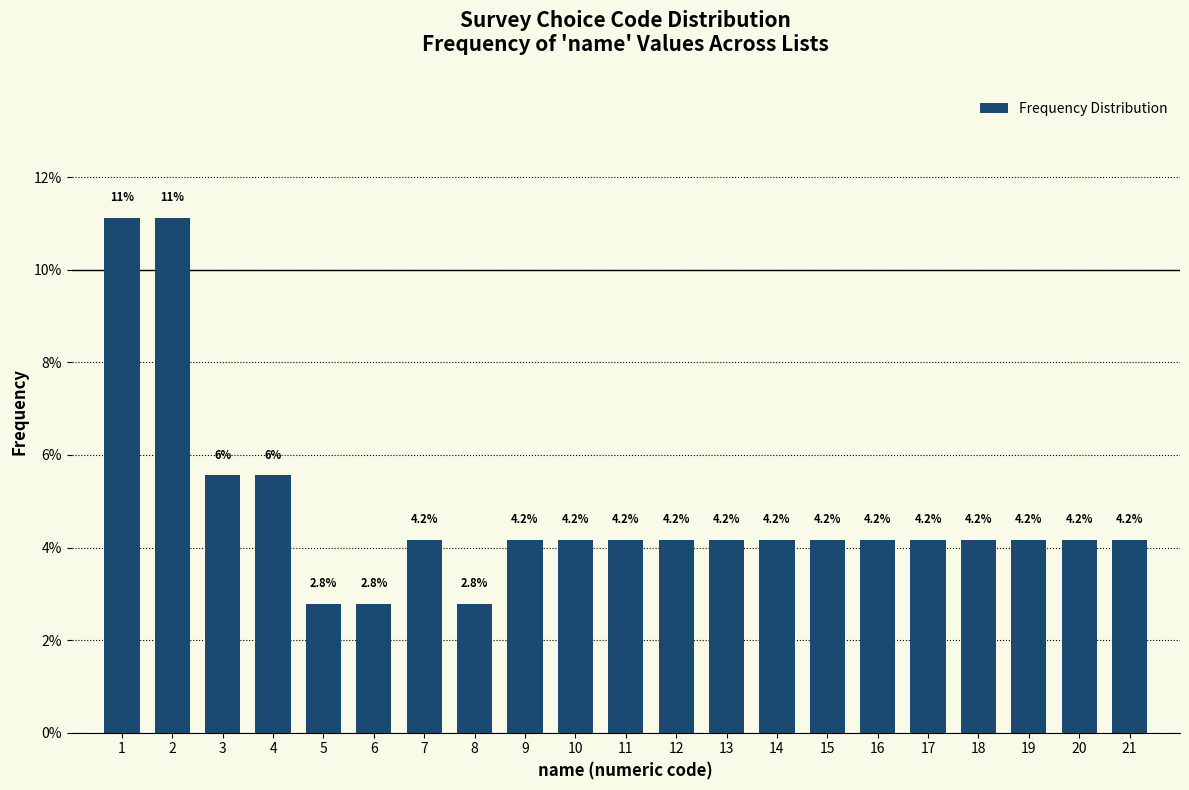

The chart shows a value of 1.0 at 9. True or false?

False